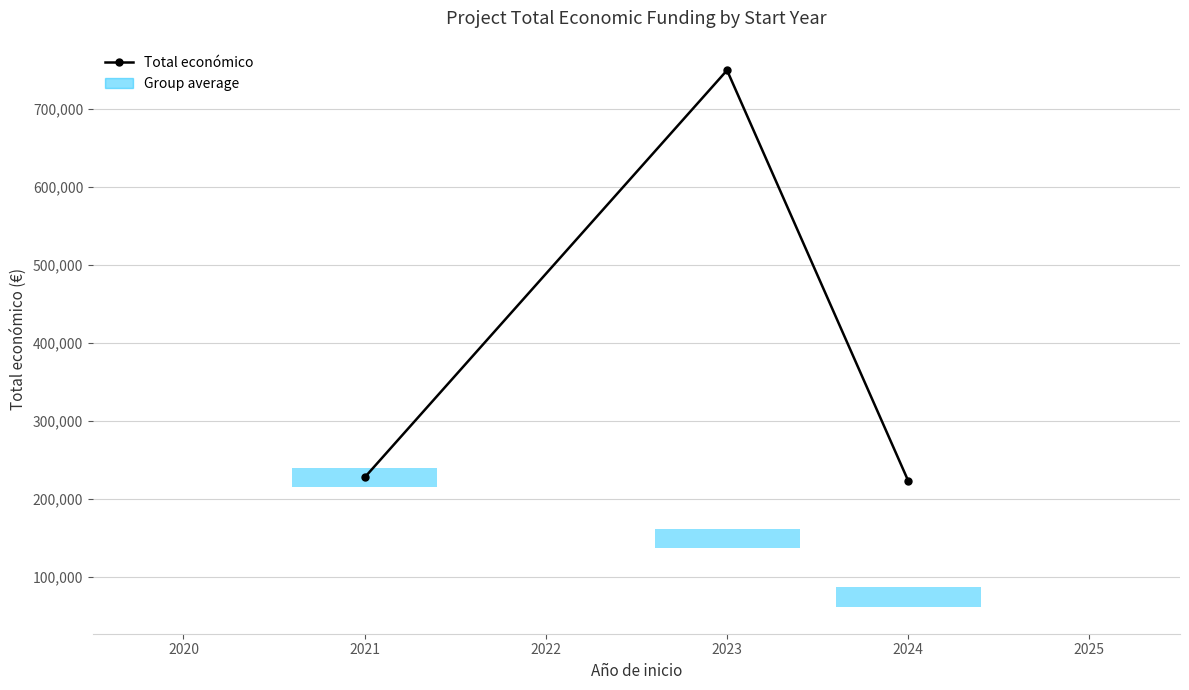

What is the sum of all values?

1201610